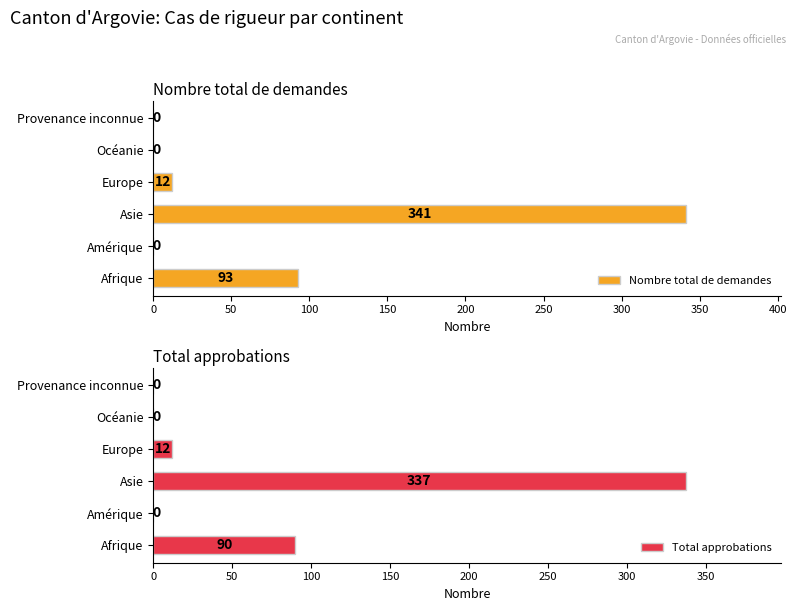

At how many categories does at least one series exceed 42?

2